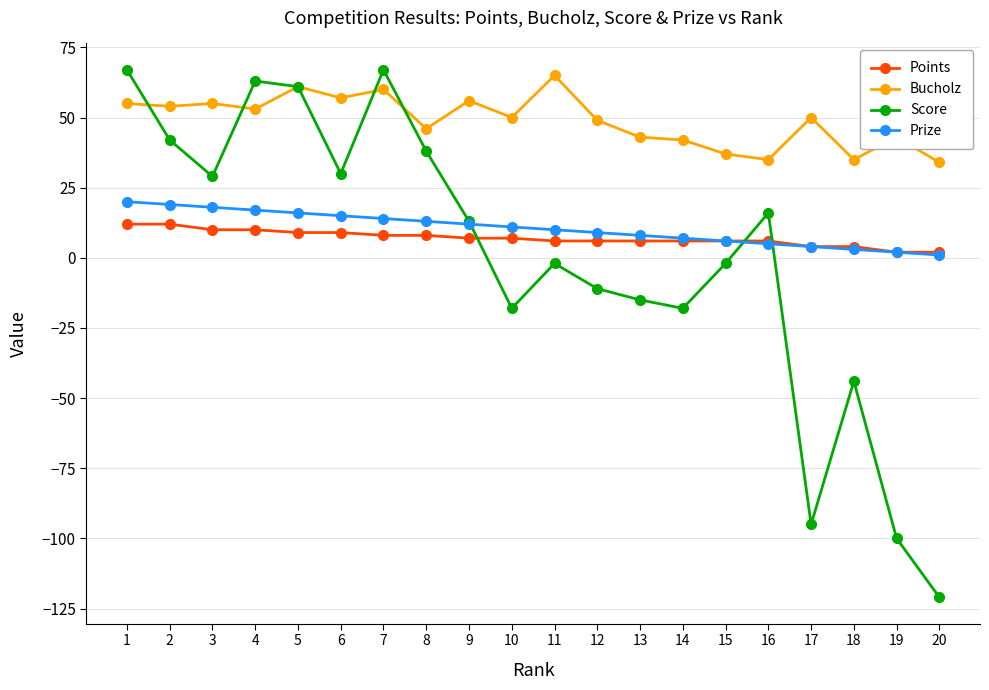

How many categories are shown in the chart?

20